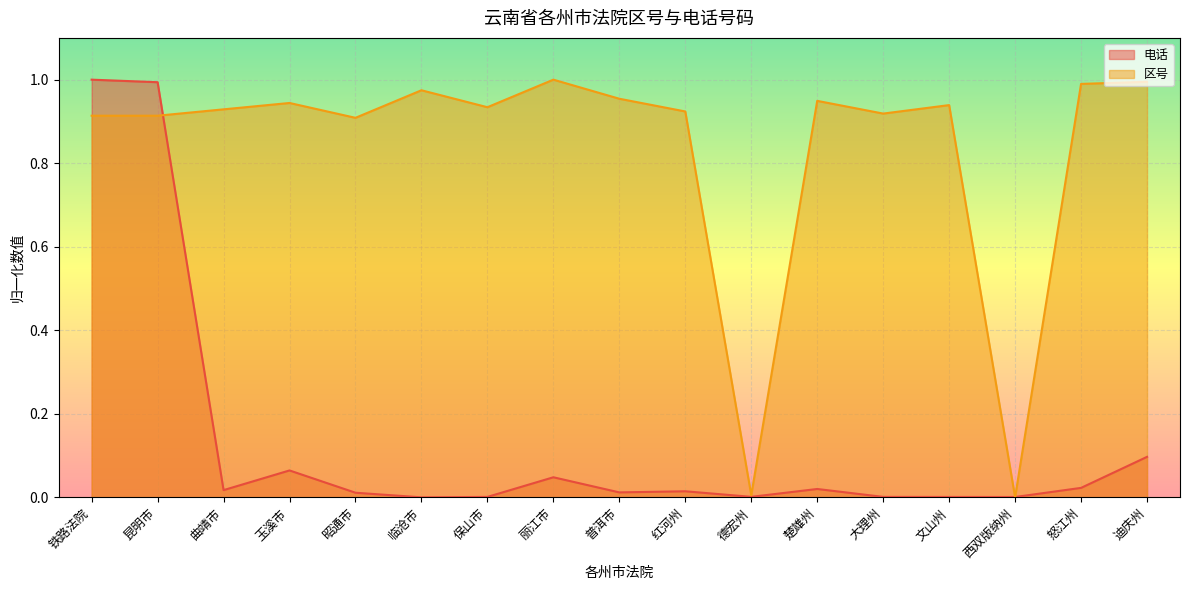

Reading left to right, what are all the values shown in this chart?

区号: 0.9	0.9	0.9	0.9	0.9	1.0	0.9	1.0	1.0	0.9	0.0	0.9	0.9	0.9	0.0	1.0	1.0
电话: 1.0	1.0	0.0	0.1	0.0	0.0	0.0	0.0	0.0	0.0	0.0	0.0	0.0	0.0	0.0	0.0	0.1